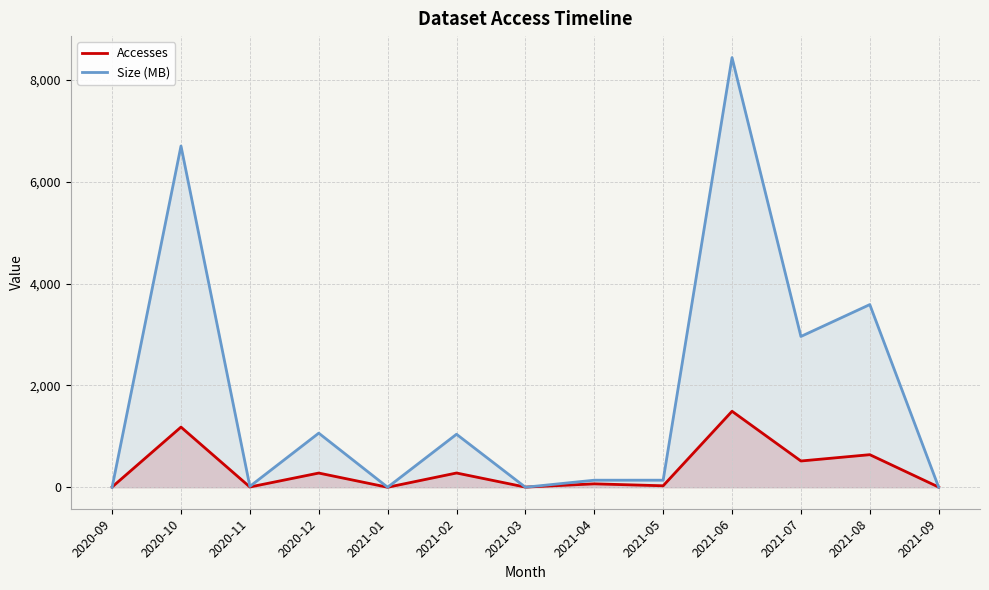

What is the label of the 3rd point from the right?

2021-07